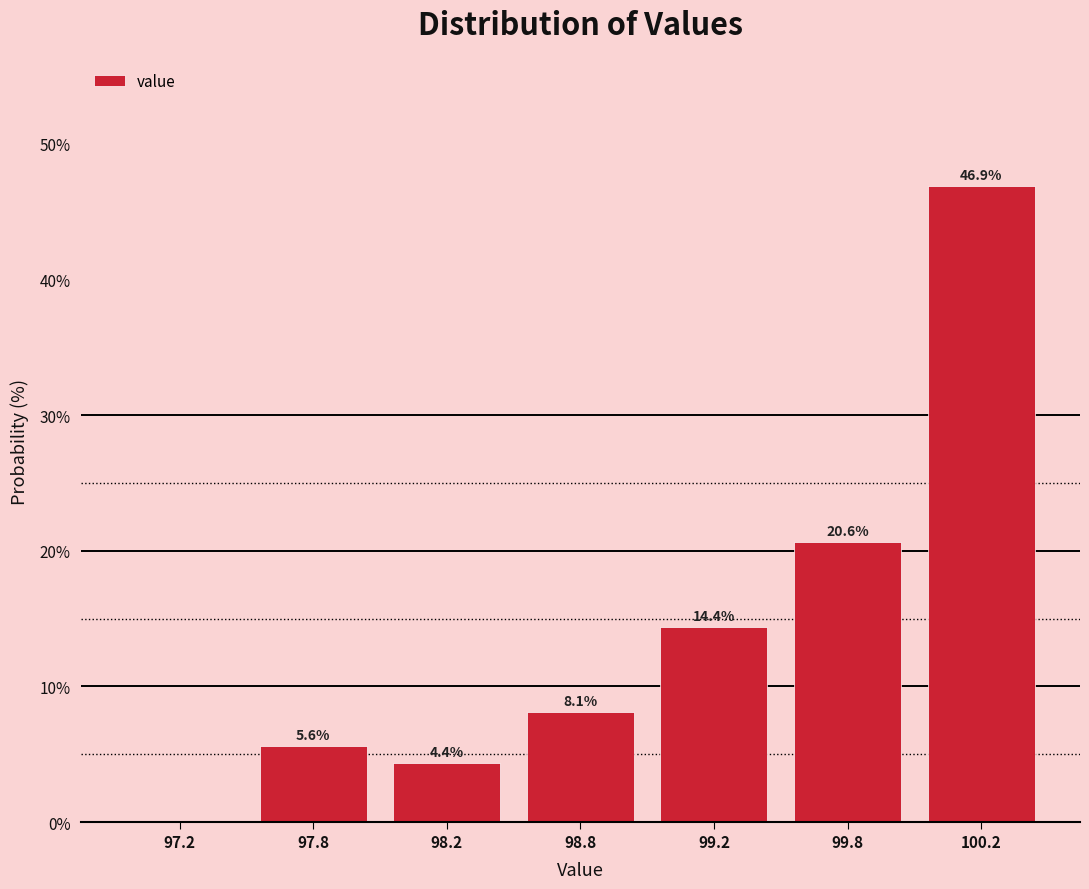

What is the change in value from 98.8 to 99.8?

+12.5